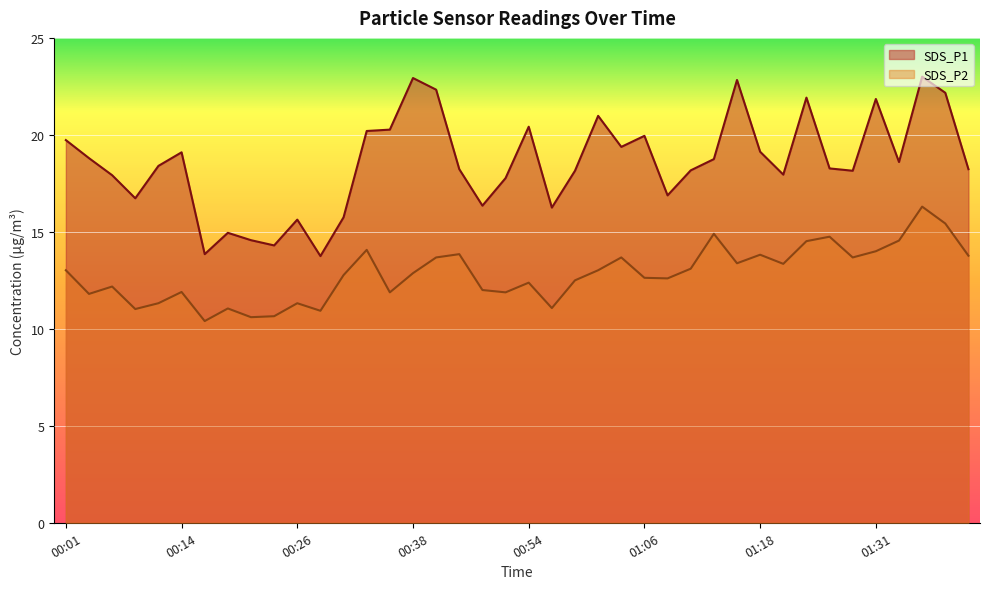

What are all the series names shown in the legend?

SDS_P1, SDS_P2